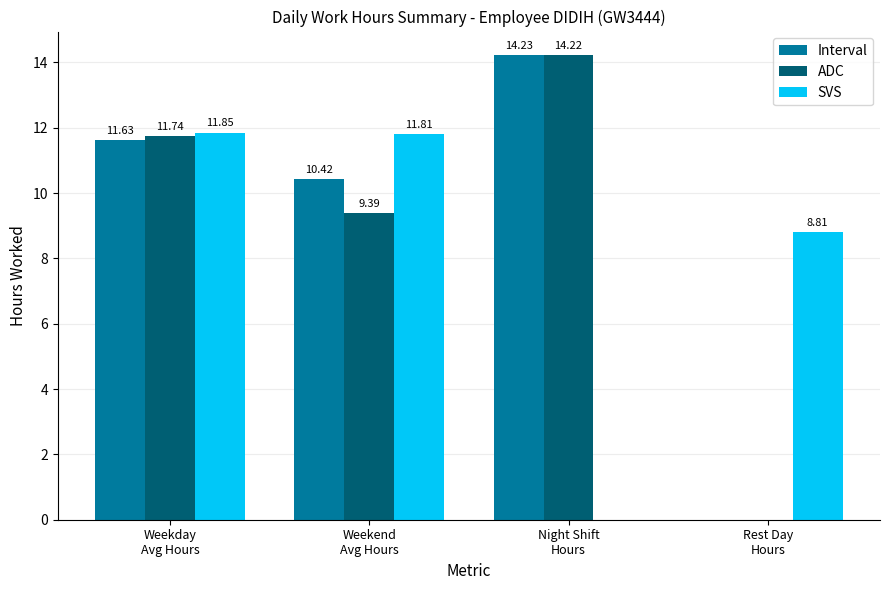

The ADC series shows 14.6 at Weekend
Avg Hours. True or false?

False